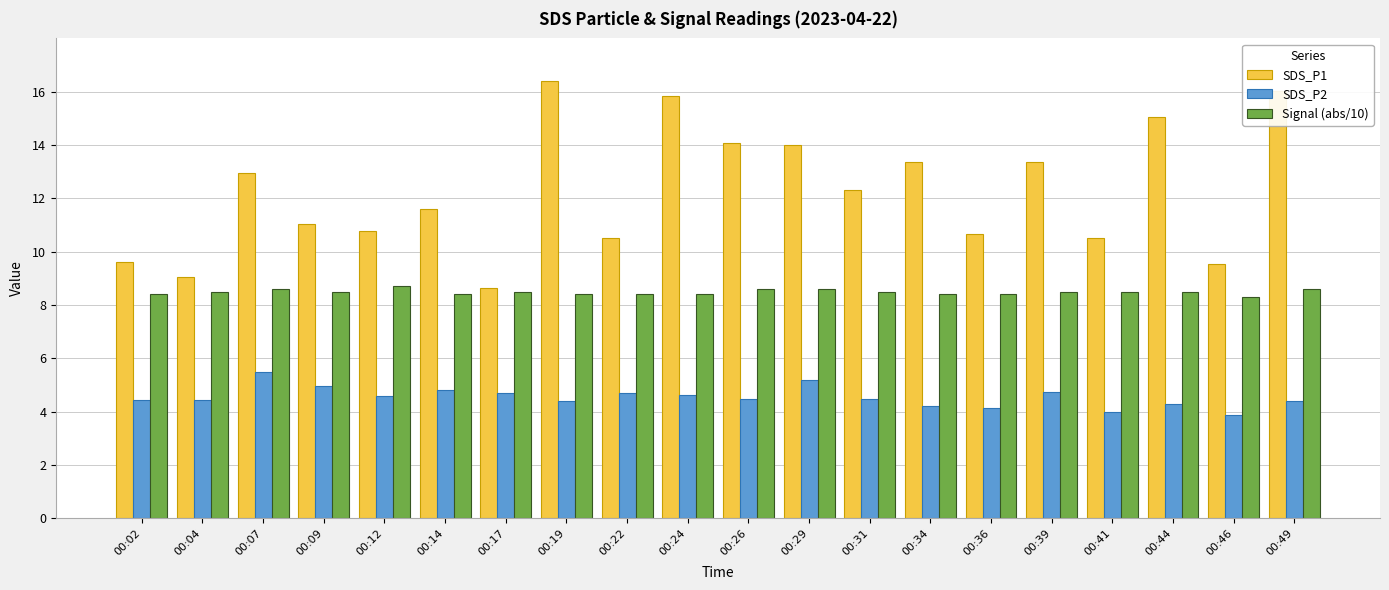

Does the chart contain any negative values?

No